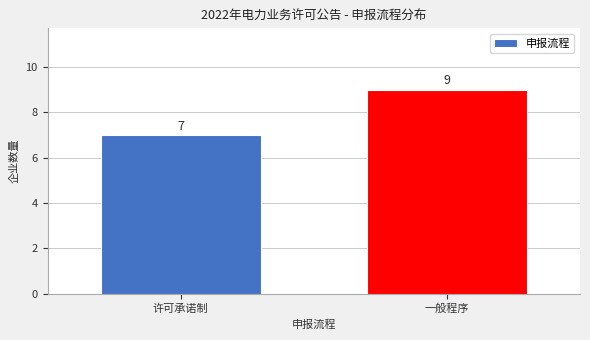

Reading left to right, what are all the values shown in this chart?

7	9